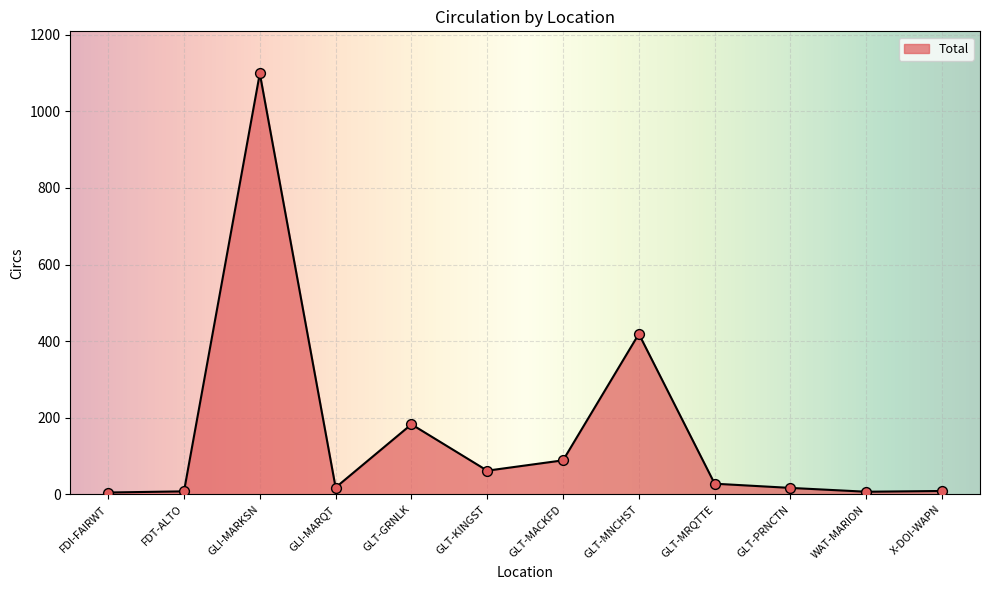

What is the change in value from FDT-ALTO to WAT-MARION?

-1